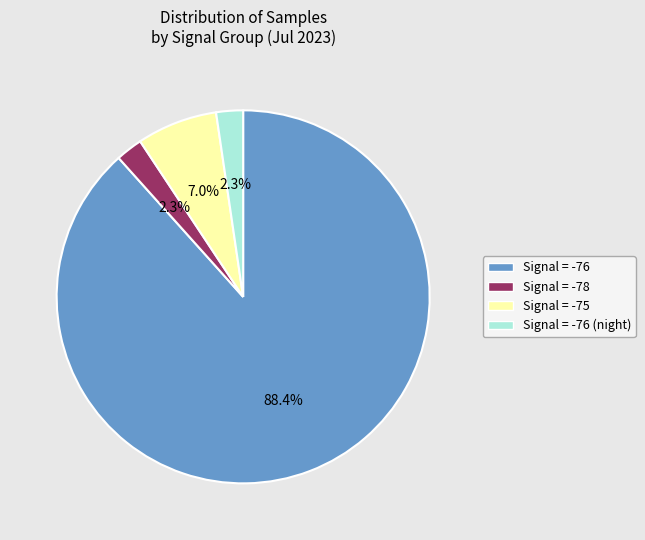

What is the largest slice in the pie chart?

Signal = -76